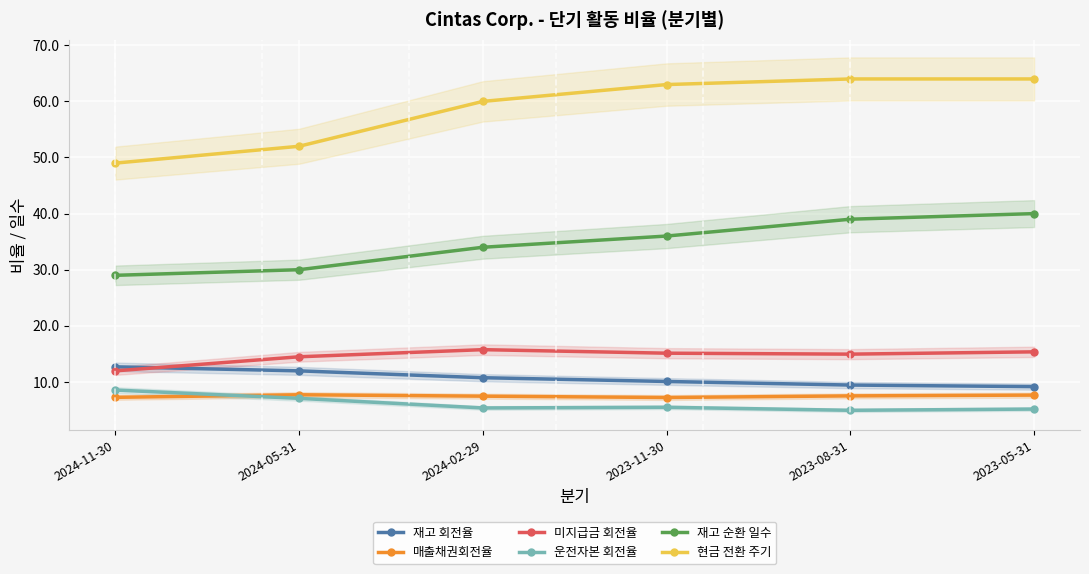

What is the sum of the 현금 전환 주기 values at 2024-05-31 and 2023-05-31?

116.0